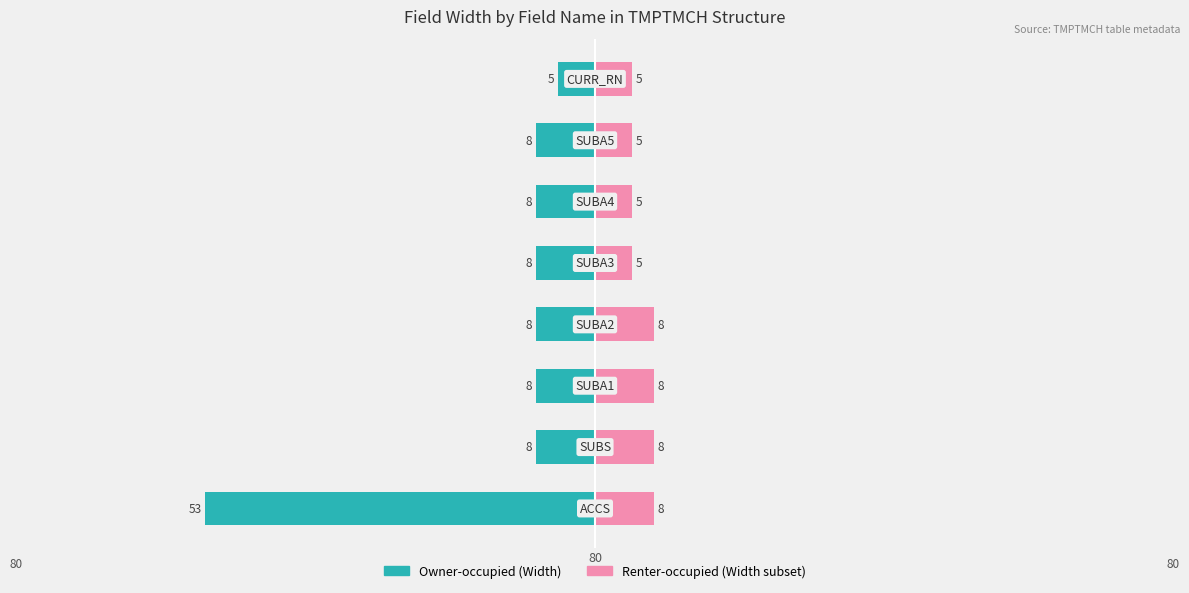

Which series has the widest spread of values?

Owner-occupied